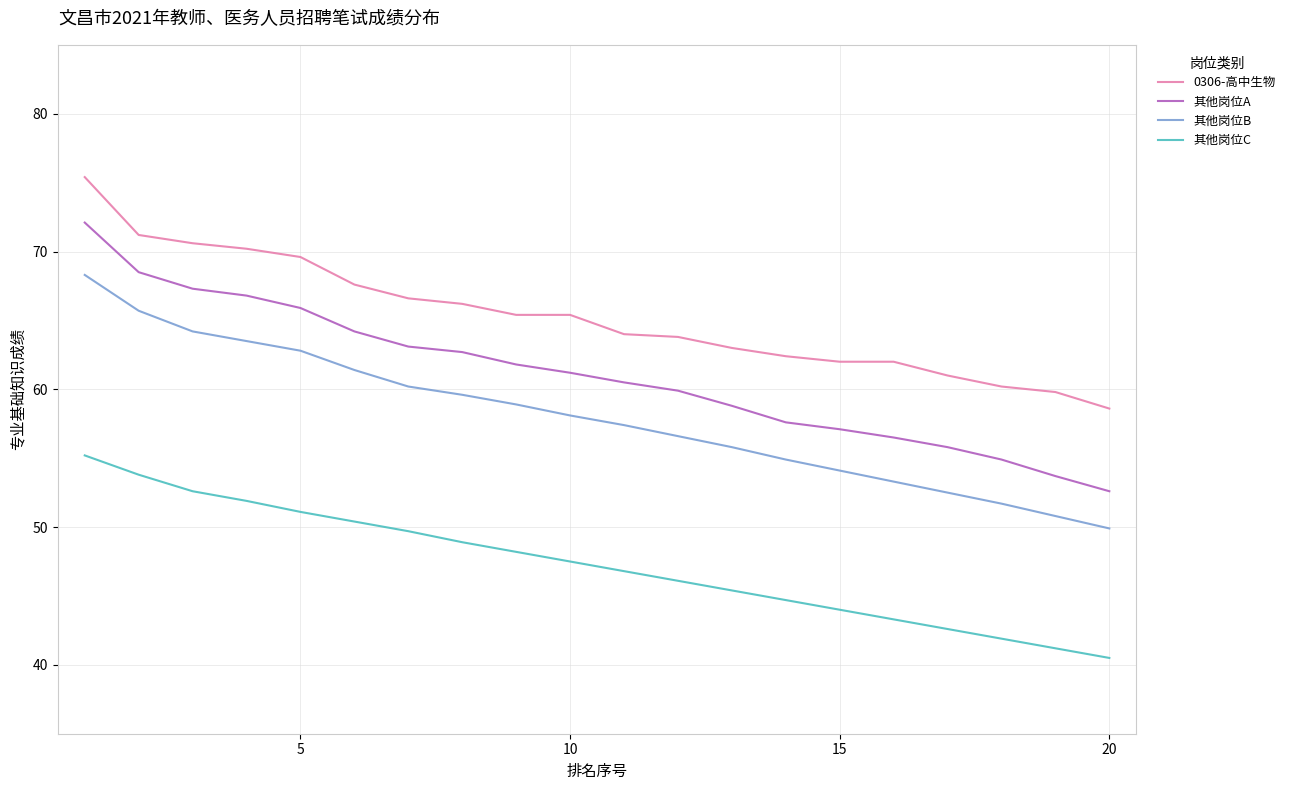

Which series has the largest range (max minus min)?

其他岗位A